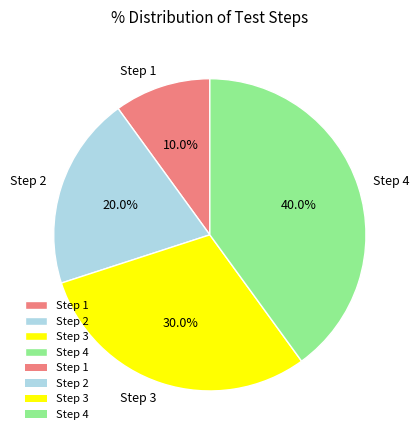

How much of the chart is everything except Step 3?

70.0%